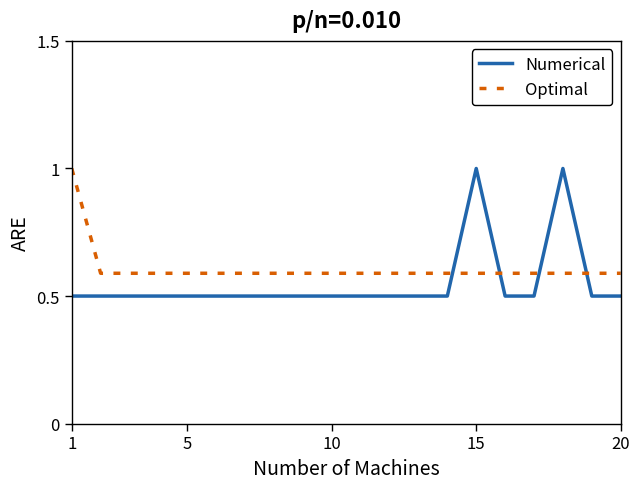

What is the difference between the maximum and minimum values in the Optimal series?

0.4